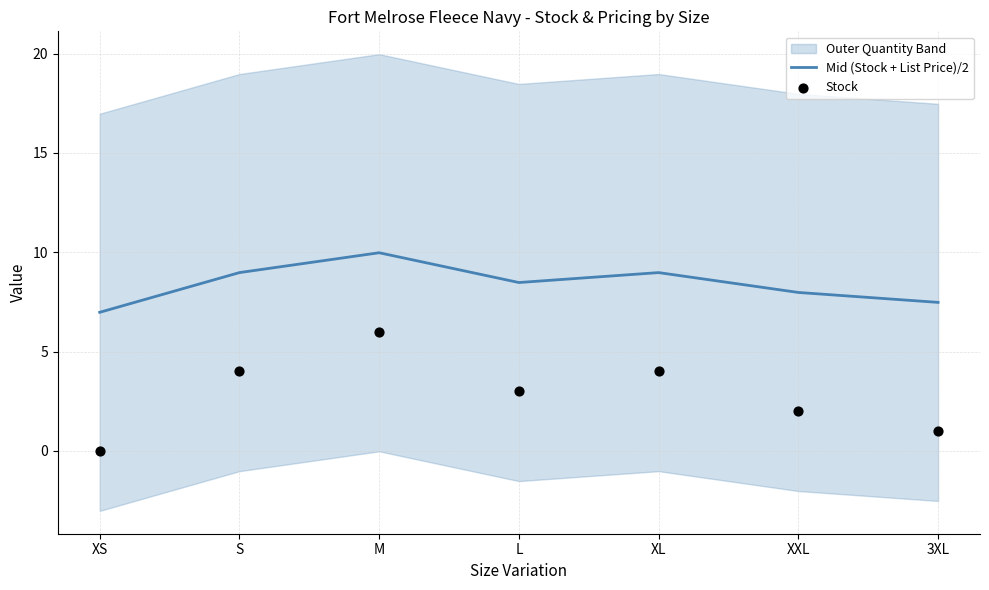

What is the highest value of the Mid (Stock + List Price)/2 series?

10.0